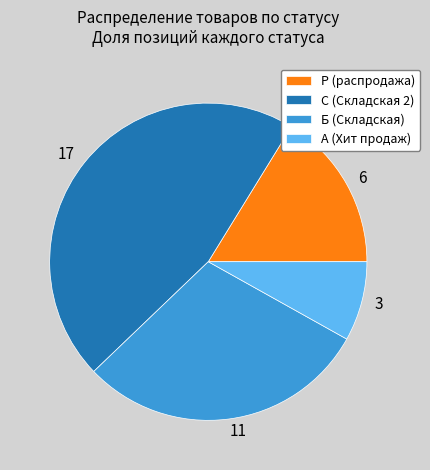

Is the sum of 11 and 3 greater than half?

No